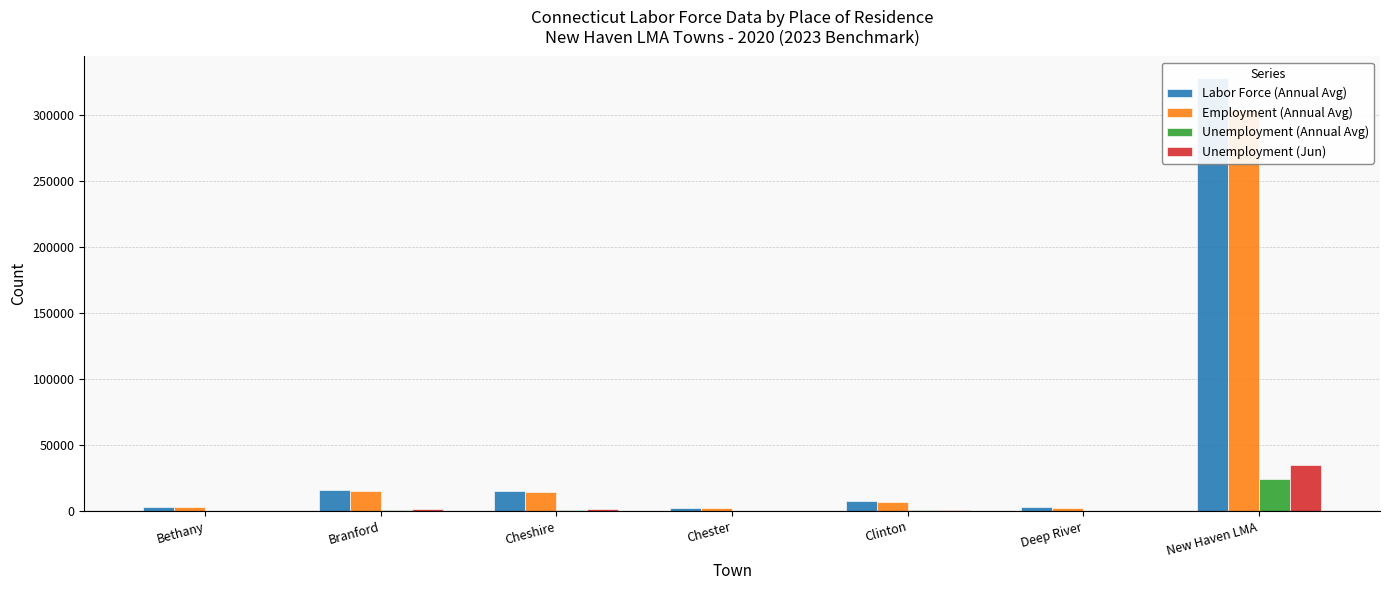

What is the approximate value of Unemployment (Annual Avg) at Bethany?

181